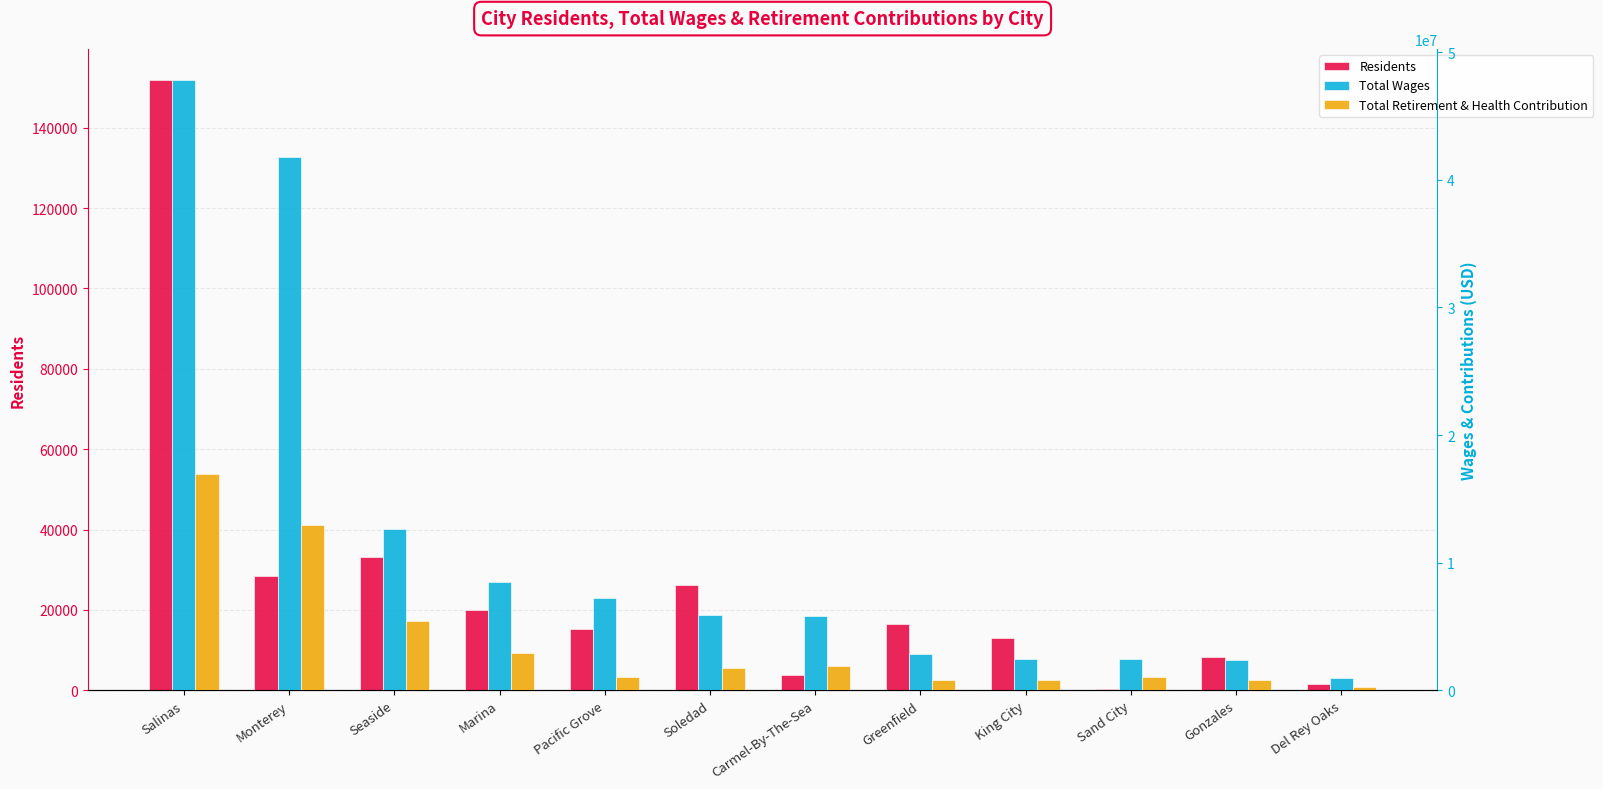

Reading left to right, list all the values displayed in this chart.

Residents: Salinas=151994.0	Monterey=28391.0	Seaside=33073.0	Marina=19945.0	Pacific Grove=15178.0	Soledad=26196.0	Carmel-By-The-Sea=3753.0	Greenfield=16465.0	King City=12992.0	Sand City=336.0	Gonzales=8247.0	Del Rey Oaks=1638.0
Total Wages: Salinas=47867269.0	Monterey=41832476.0	Seaside=12602397.0	Marina=8520016.0	Pacific Grove=7207980.0	Soledad=5926990.5	Carmel-By-The-Sea=5797253.0	Greenfield=2858644.0	King City=2482175.0	Sand City=2455750.0	Gonzales=2407145.0	Del Rey Oaks=977753.0
Total Retirement & Health Contribution: Salinas=16975209.0	Monterey=12921448.0	Seaside=5437192.0	Marina=2880802.0	Pacific Grove=1007734.0	Soledad=1747876.0	Carmel-By-The-Sea=1905590.0	Greenfield=800795.0	King City=802475.0	Sand City=1016738.0	Gonzales=784475.0	Del Rey Oaks=248443.0